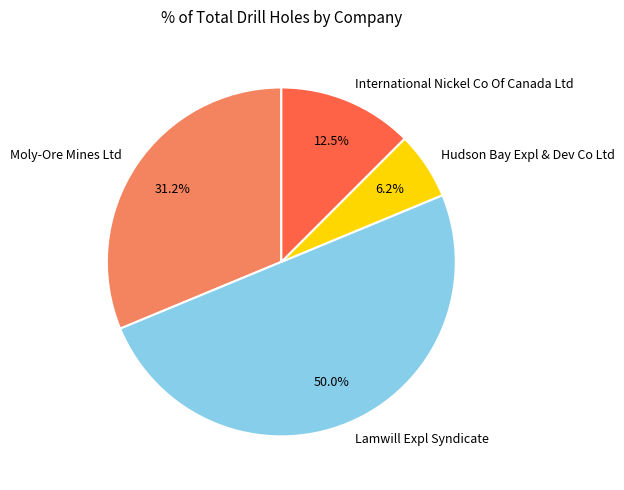

Does Moly-Ore Mines Ltd account for over 50% of the chart?

No